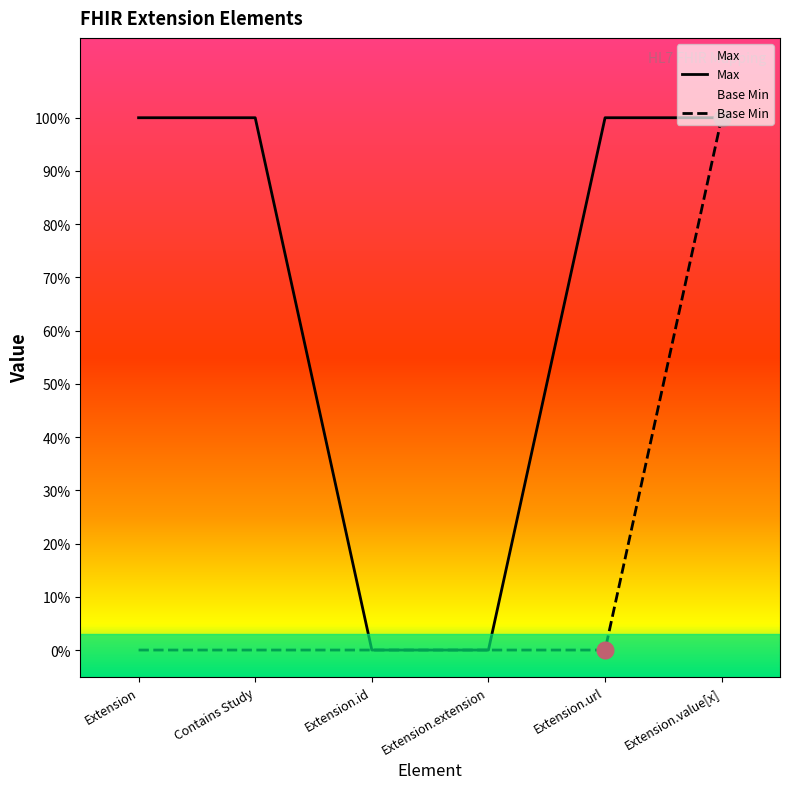

Between Extension.extension and Extension.url, which series saw the biggest shift?

Max